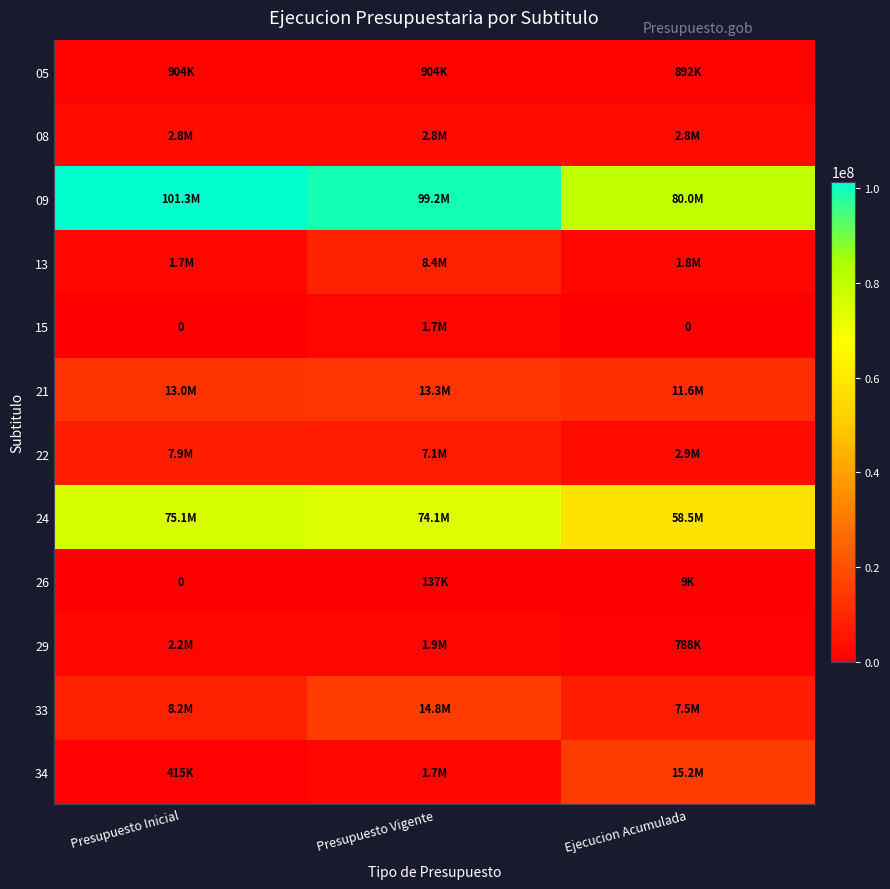

Rank the series by their maximum value, from lowest to highest.

26, 05, 15, 29, 08, 22, 13, 21, 33, 34, 24, 09